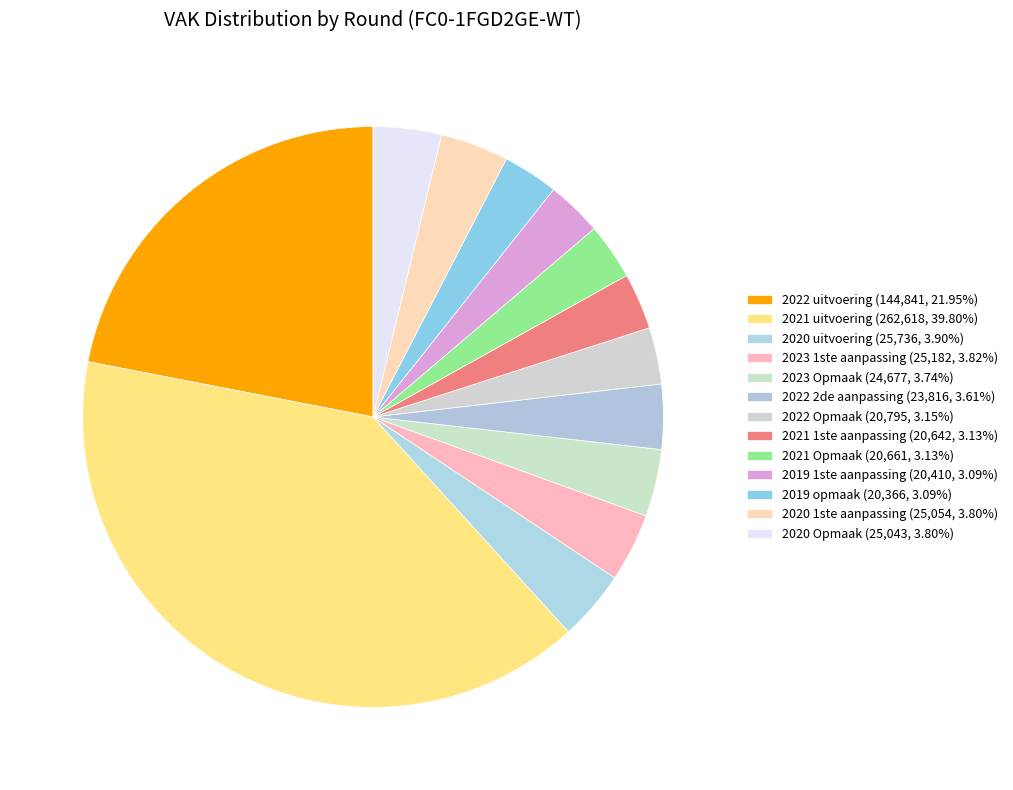

What is the smallest slice in the pie chart?

2019 opmaak